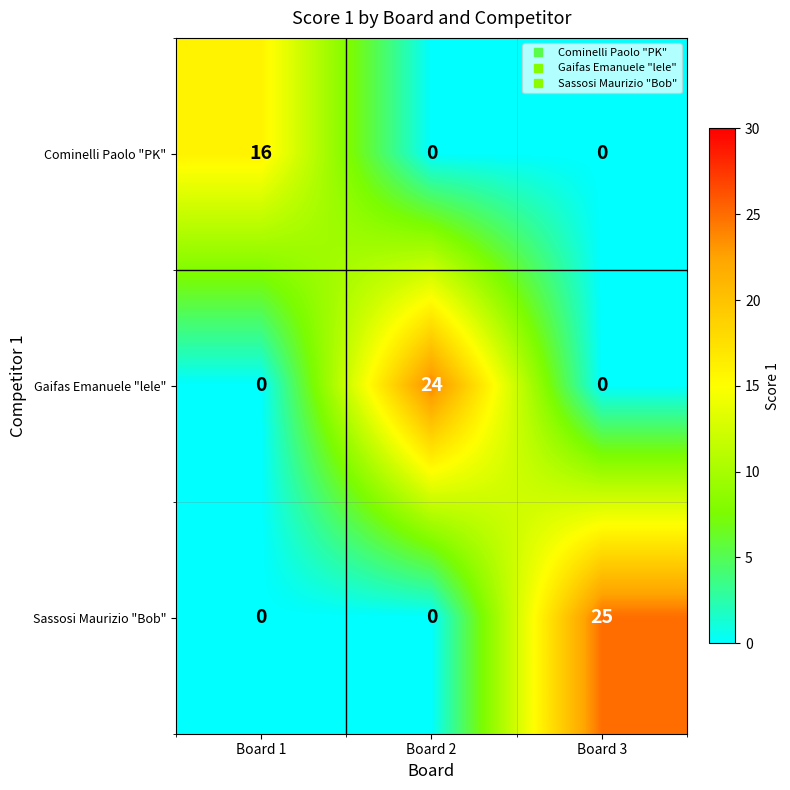

True or false: Gaifas Emanuele "lele" has a value of 16 at Board 3.

False